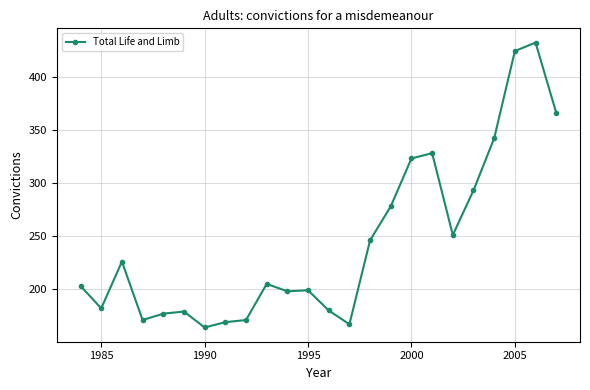

What is the minimum value shown in the chart?

164